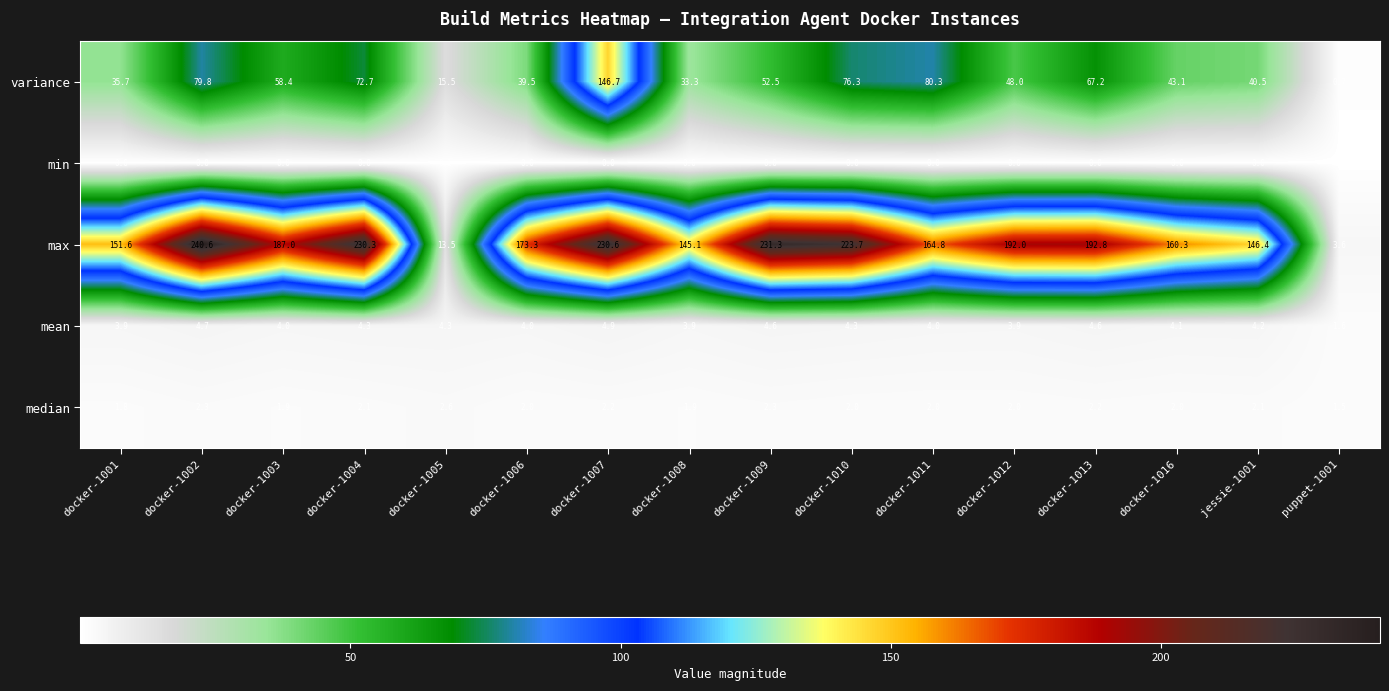

What is the difference between the maximum and second lowest values in the variance series?

131.2